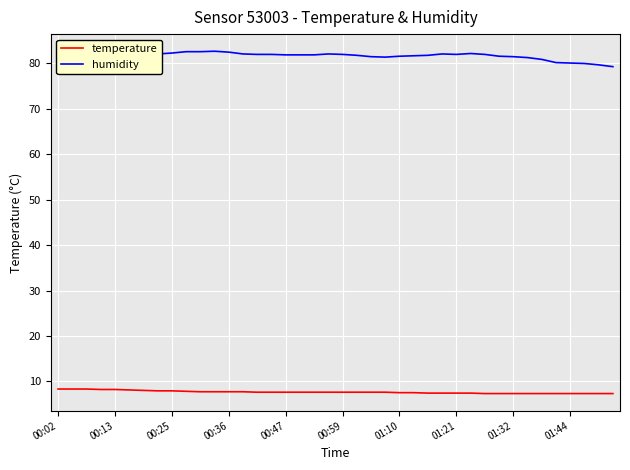

What is the lowest value of the humidity series?

79.3